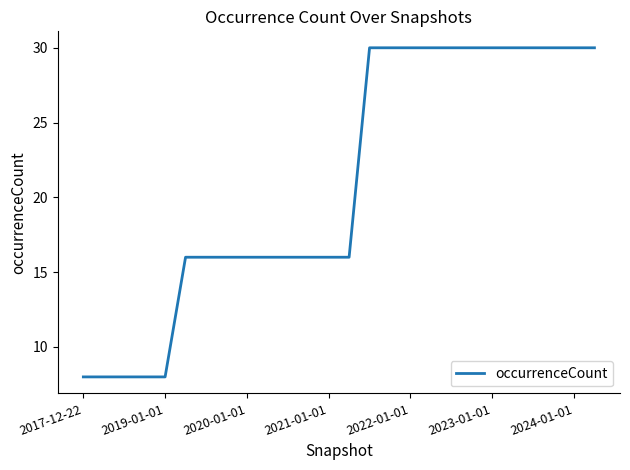

What is the minimum value shown in the chart?

8